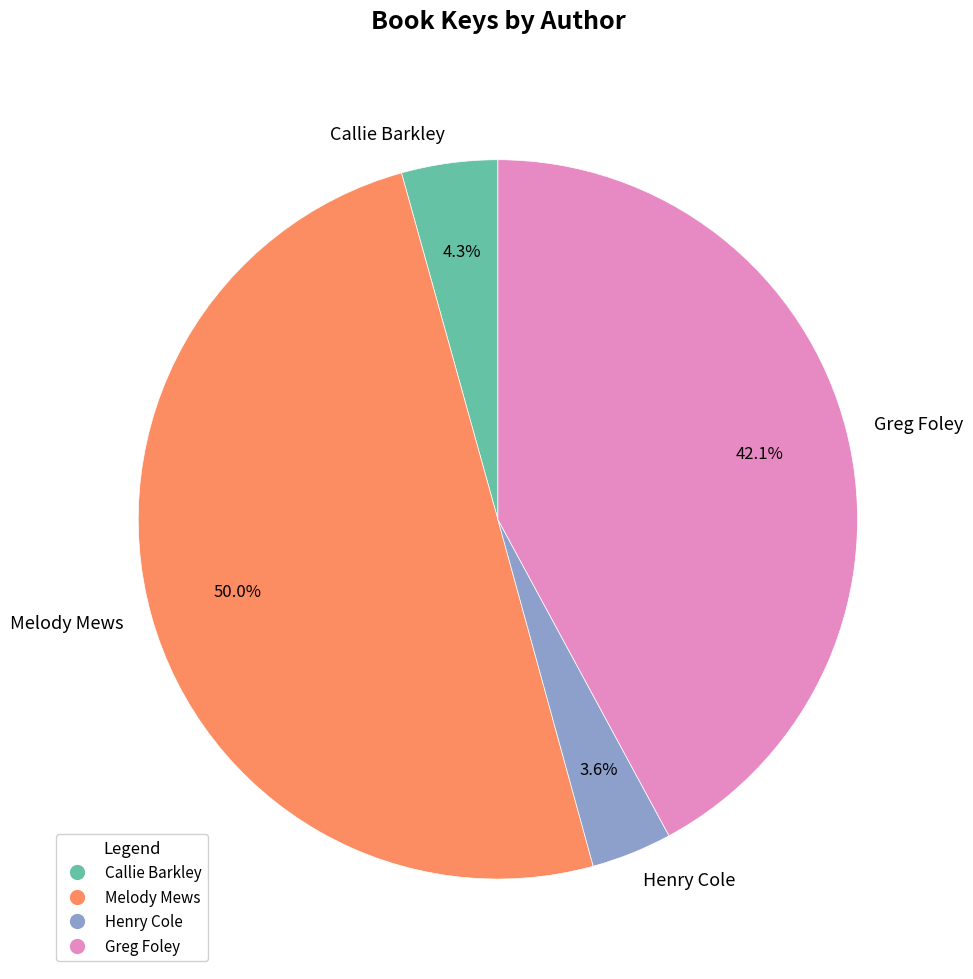

Which has a higher value, Callie Barkley or Henry Cole?

Callie Barkley